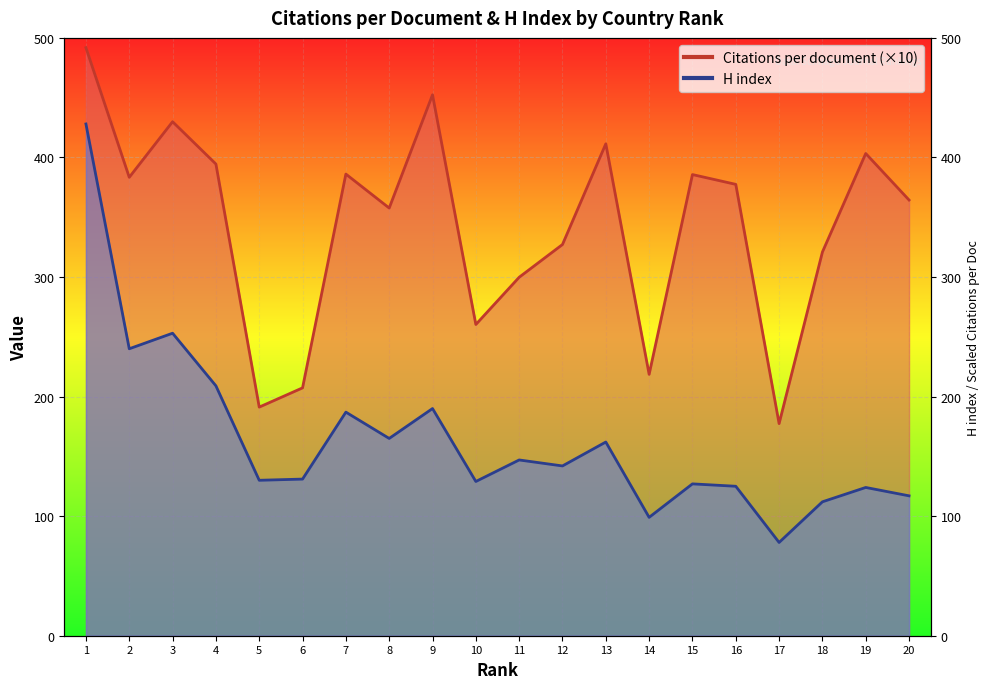

Is it true that H index equals 125.0 at 16?

True